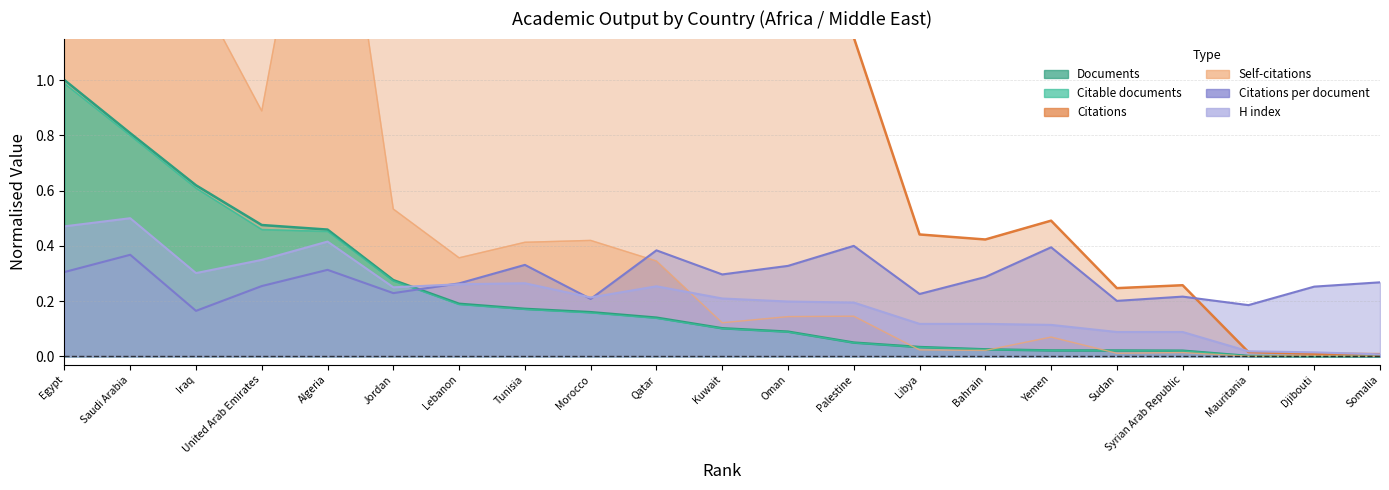

Reading right to left, transcribe all the data shown in this chart.

Documents: Somalia=0.0	Djibouti=0.0	Mauritania=0.0	Syrian Arab Republic=0.0	Sudan=0.0	Yemen=0.0	Bahrain=0.0	Libya=0.0	Palestine=0.0	Oman=0.1	Kuwait=0.1	Qatar=0.1	Morocco=0.2	Tunisia=0.2	Lebanon=0.2	Jordan=0.3	Algeria=0.5	United Arab Emirates=0.5	Iraq=0.6	Saudi Arabia=0.8	Egypt=1.0
Citable documents: Somalia=0.0	Djibouti=0.0	Mauritania=0.0	Syrian Arab Republic=0.0	Sudan=0.0	Yemen=0.0	Bahrain=0.0	Libya=0.0	Palestine=0.0	Oman=0.1	Kuwait=0.1	Qatar=0.1	Morocco=0.2	Tunisia=0.2	Lebanon=0.2	Jordan=0.3	Algeria=0.5	United Arab Emirates=0.5	Iraq=0.6	Saudi Arabia=0.8	Egypt=1.0
Citations: Somalia=0.0	Djibouti=0.0	Mauritania=0.0	Syrian Arab Republic=0.3	Sudan=0.2	Yemen=0.5	Bahrain=0.4	Libya=0.4	Palestine=1.2	Oman=1.7	Kuwait=1.7	Qatar=3.1	Morocco=1.9	Tunisia=3.3	Lebanon=2.9	Jordan=3.7	Algeria=8.3	United Arab Emirates=7.0	Iraq=5.9	Saudi Arabia=17.2	Egypt=17.7
Self-citations: Somalia=0.0	Djibouti=0.0	Mauritania=0.0	Syrian Arab Republic=0.0	Sudan=0.0	Yemen=0.1	Bahrain=0.0	Libya=0.0	Palestine=0.1	Oman=0.1	Kuwait=0.1	Qatar=0.3	Morocco=0.4	Tunisia=0.4	Lebanon=0.4	Jordan=0.5	Algeria=2.2	United Arab Emirates=0.9	Iraq=1.3	Saudi Arabia=3.1	Egypt=2.9
Citations per document: Somalia=0.3	Djibouti=0.3	Mauritania=0.2	Syrian Arab Republic=0.2	Sudan=0.2	Yemen=0.4	Bahrain=0.3	Libya=0.2	Palestine=0.4	Oman=0.3	Kuwait=0.3	Qatar=0.4	Morocco=0.2	Tunisia=0.3	Lebanon=0.3	Jordan=0.2	Algeria=0.3	United Arab Emirates=0.3	Iraq=0.2	Saudi Arabia=0.4	Egypt=0.3
H index: Somalia=0.0	Djibouti=0.0	Mauritania=0.0	Syrian Arab Republic=0.1	Sudan=0.1	Yemen=0.1	Bahrain=0.1	Libya=0.1	Palestine=0.2	Oman=0.2	Kuwait=0.2	Qatar=0.3	Morocco=0.2	Tunisia=0.3	Lebanon=0.3	Jordan=0.2	Algeria=0.4	United Arab Emirates=0.3	Iraq=0.3	Saudi Arabia=0.5	Egypt=0.5